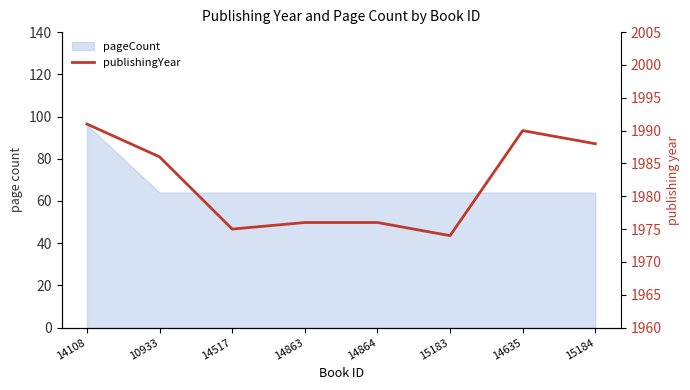

Rank the categories by value from highest to lowest.

14108, 14635, 15184, 10933, 14863, 14864, 14517, 15183